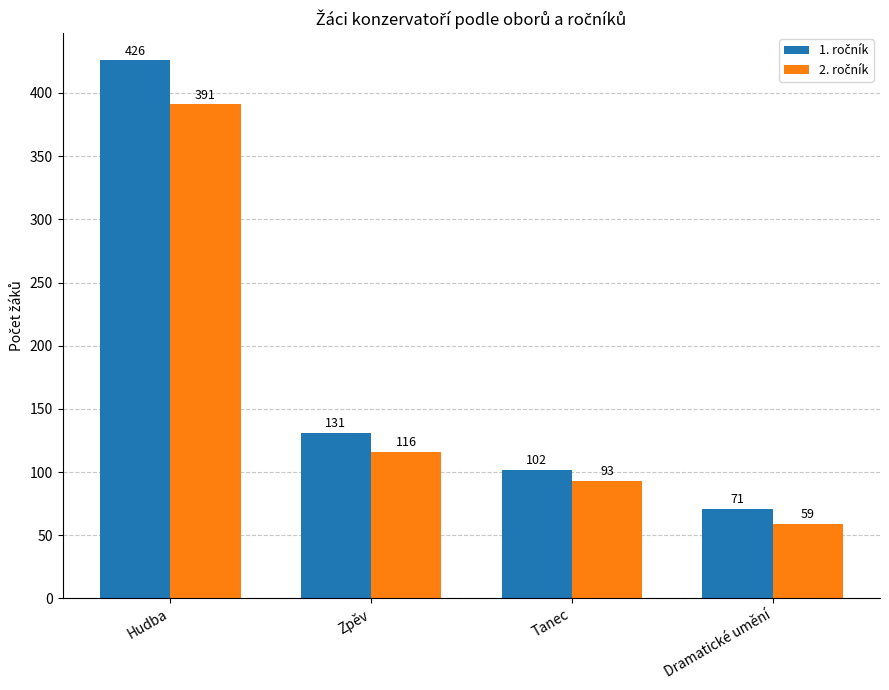

Are the bars horizontal?

No